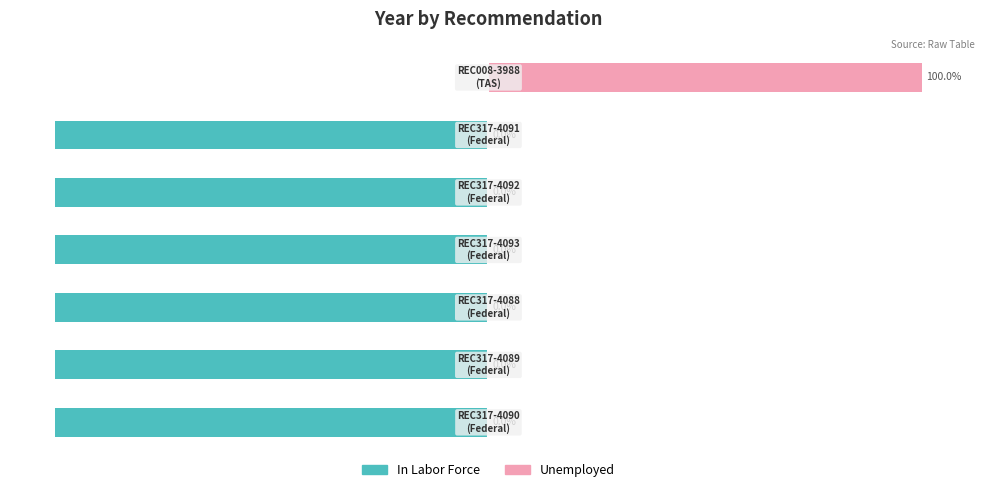

What is the value of the Unemployed bar at the 7th from the left?

100